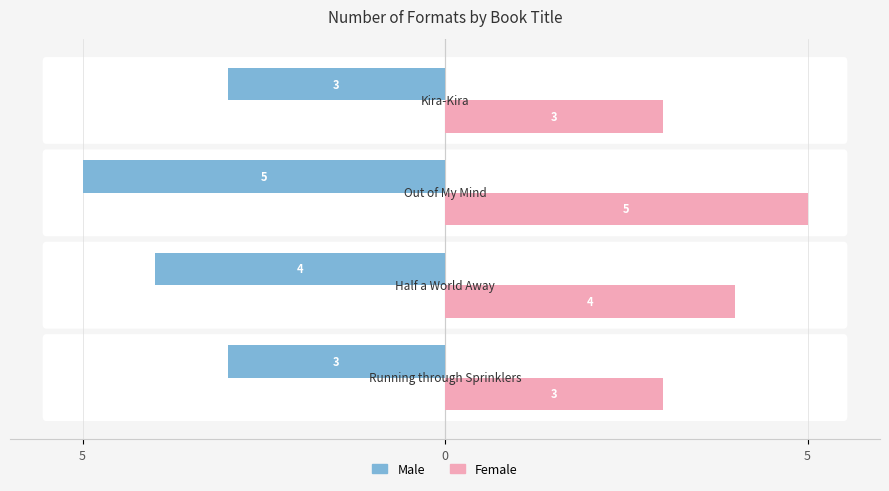

What are all the series names shown in the legend?

Male, Female